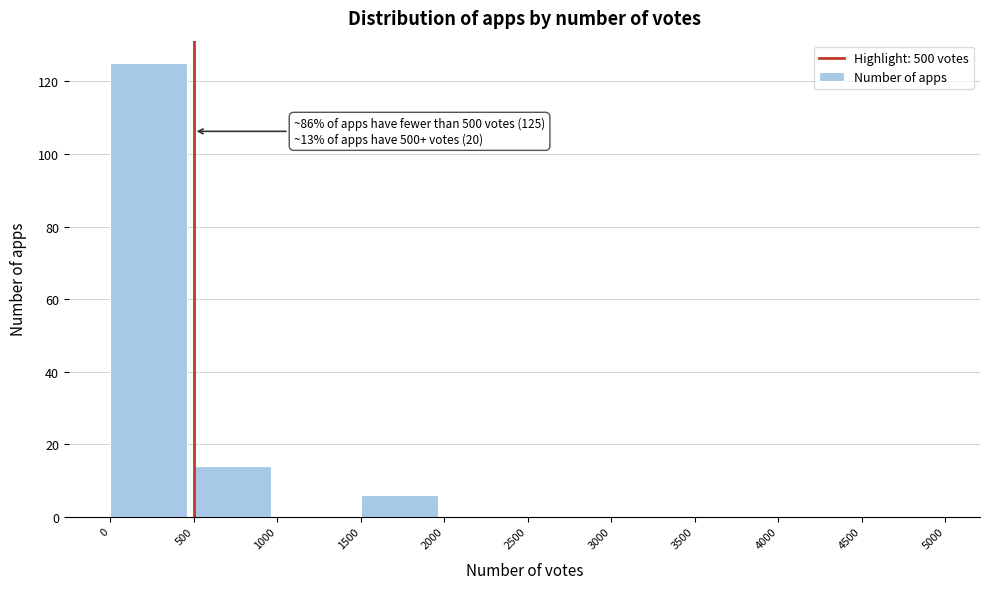

Over which range of the x-axis is the bar tallest?

0 to 500